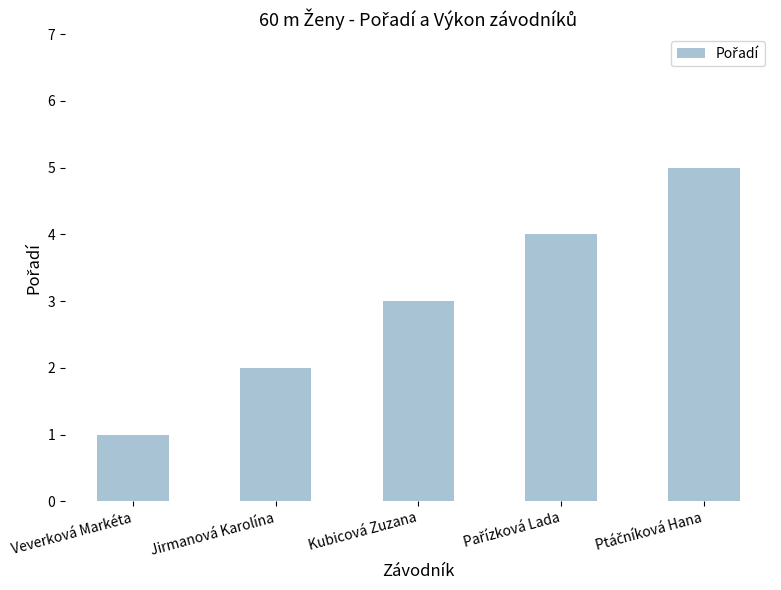

Approximately how many times larger is the value at Kubicová Zuzana compared to Jirmanová Karolína?

1.5